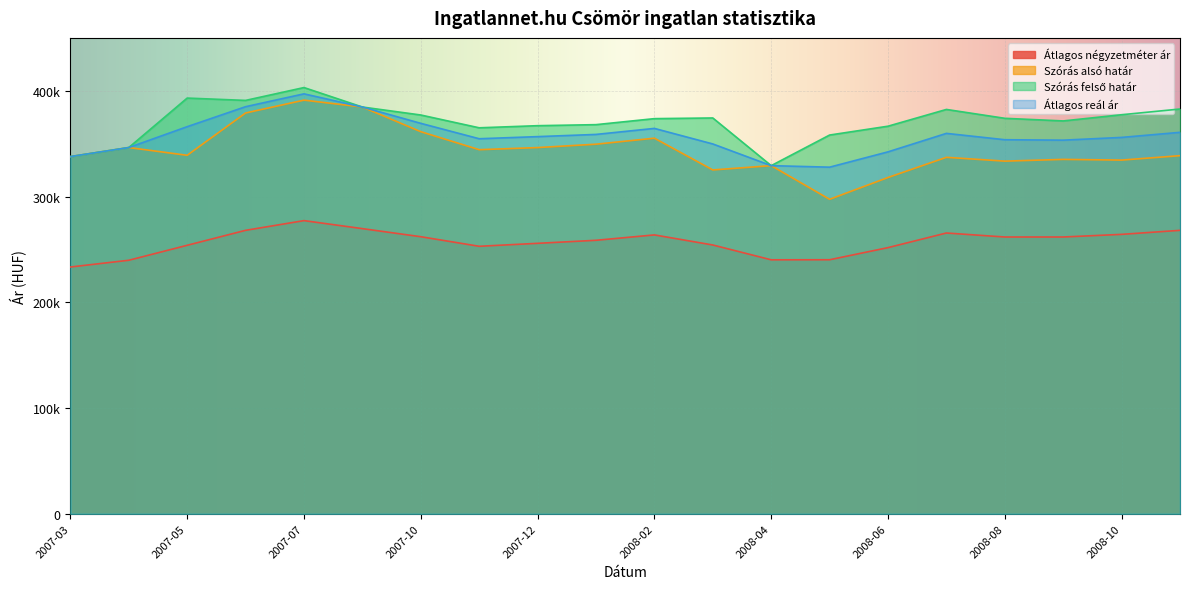

Is it true that Átlagos négyzetméter ár equals 258597 at 2008-01?

True